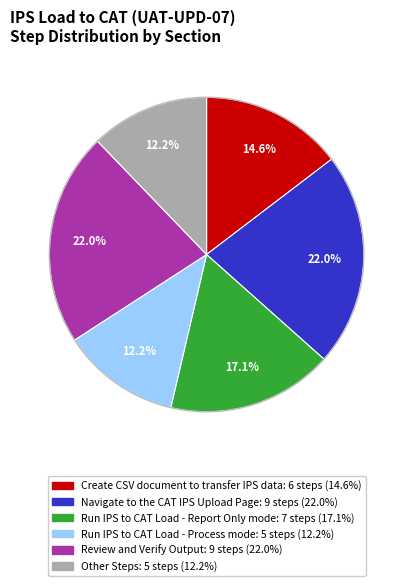

The Run IPS to CAT Load - Process mode slice represents 12% of the pie. True or false?

True